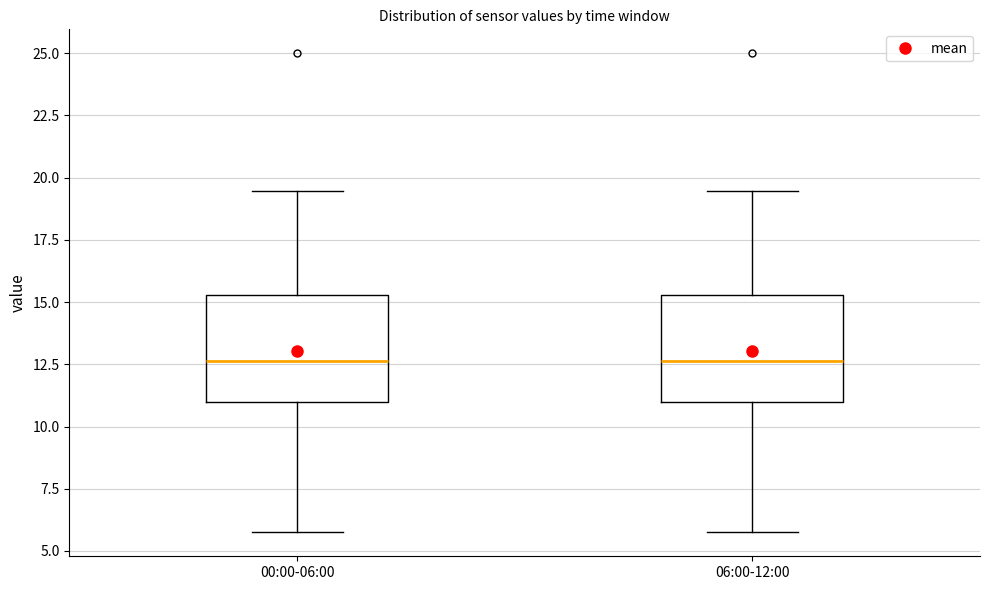

Reading left to right, read every box against the y-axis: the position of its median line, the range the box covers, and the ends of its whiskers. The values are not printed on the chart, so give them approximately, as read against the axis.

00:00-06:00: median 12.5, box 11.0 to 15.5, whiskers 6.0 to 19.5
06:00-12:00: median 12.5, box 11.0 to 15.5, whiskers 6.0 to 19.5